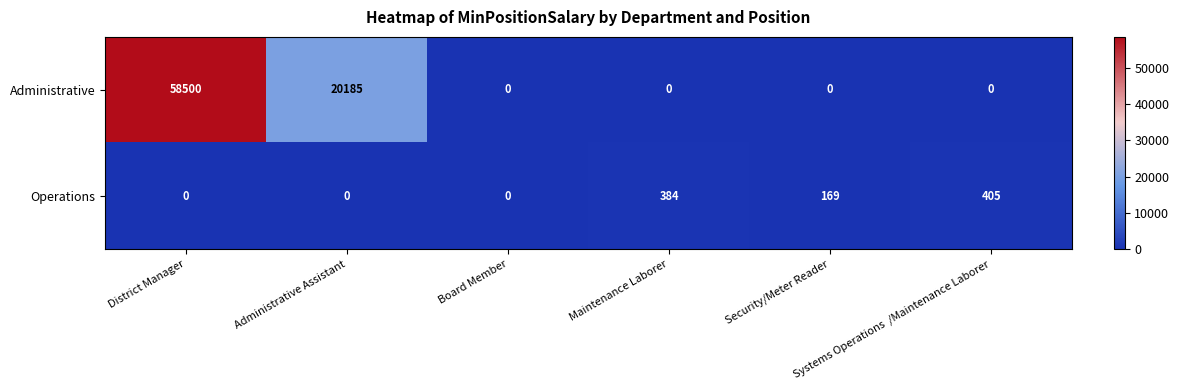

List the series in order of their overall mean, lowest first.

Operations, Administrative